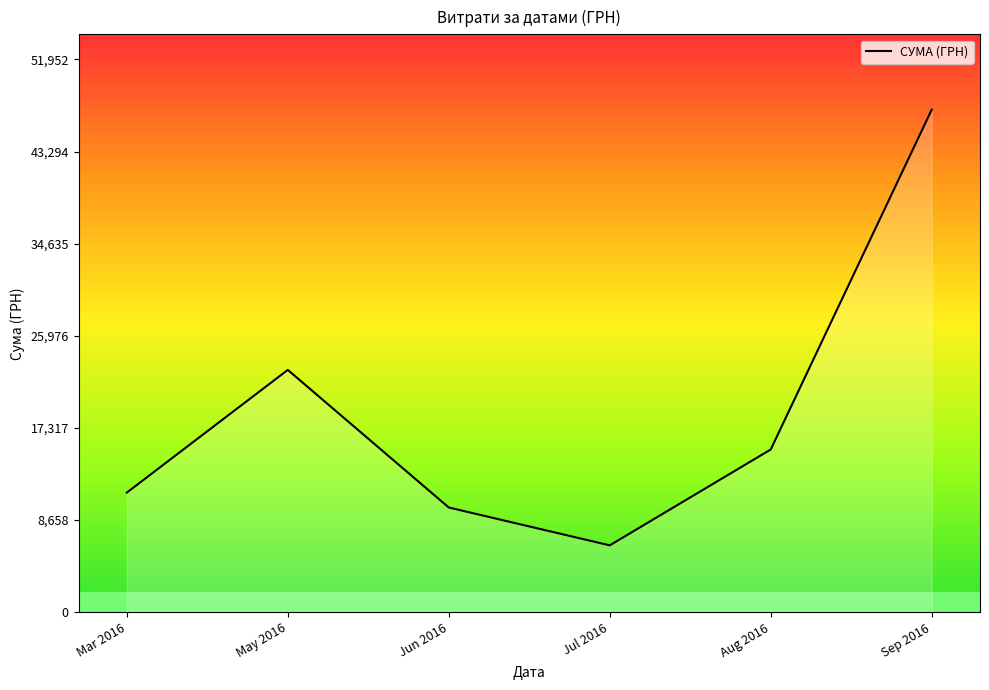

What is the sum of the values at Jun 2016 and Mar 2016?

21093.0